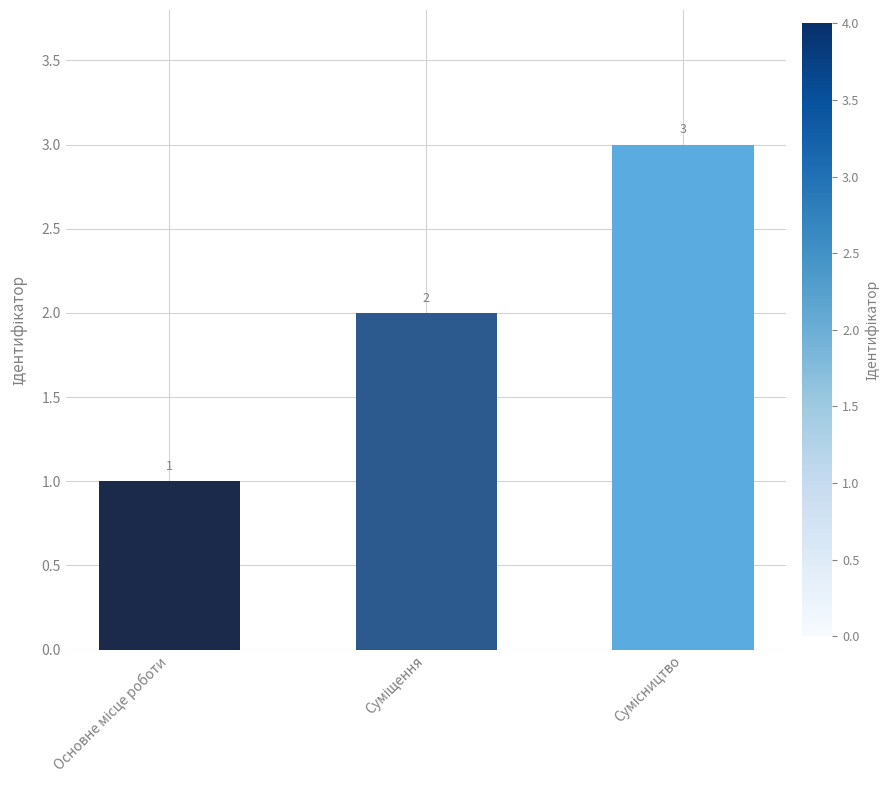

What is the average value?

2